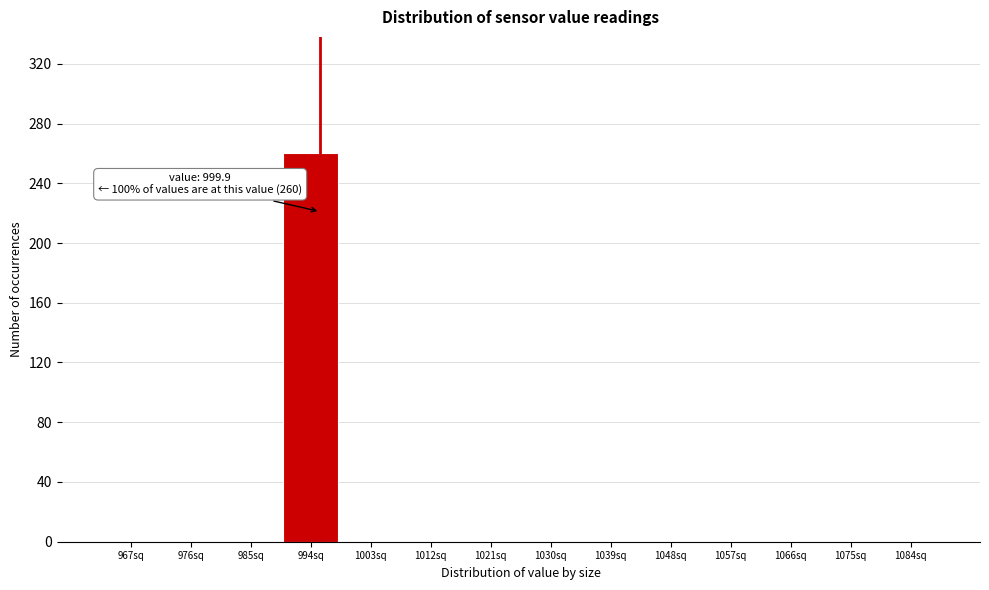

Reading right to left, transcribe all the data shown in this chart.

1084sq=0	1075sq=0	1066sq=0	1057sq=0	1048sq=0	1039sq=0	1030sq=0	1021sq=0	1012sq=0	1003sq=0	994sq=260	985sq=0	976sq=0	967sq=0